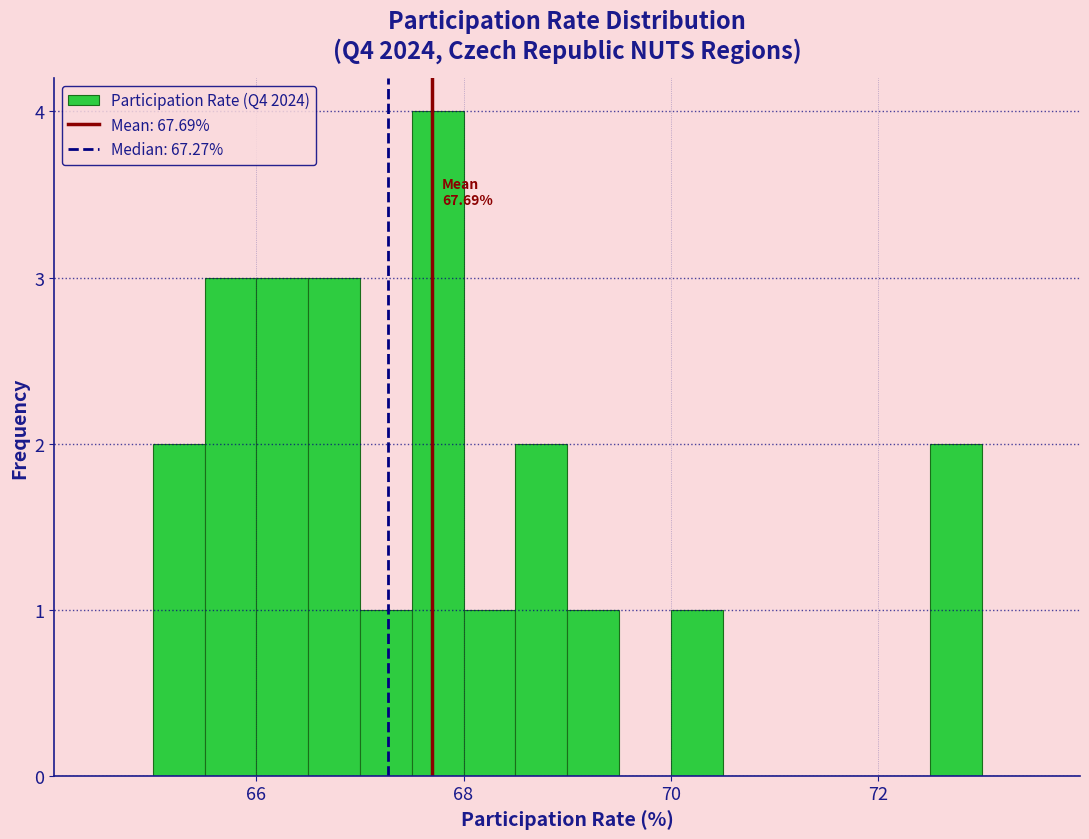

Around what value on the x-axis is the tallest bar? Give the approximate position of its centre, as read against the axis.

67.8